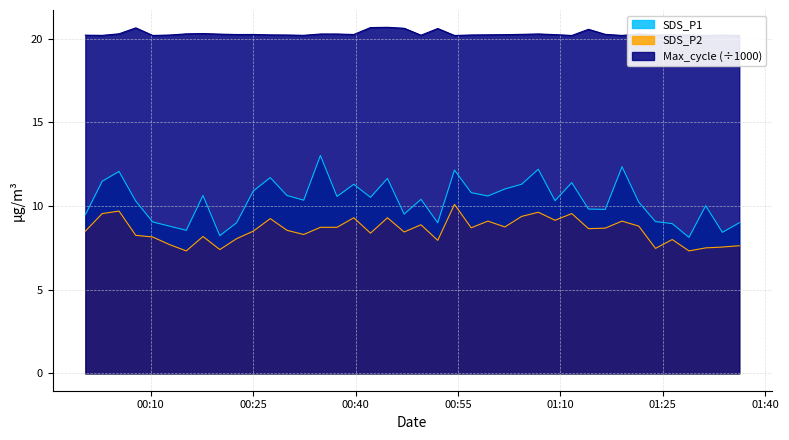

Which series has the largest total across all categories?

Max_cycle (÷1000)